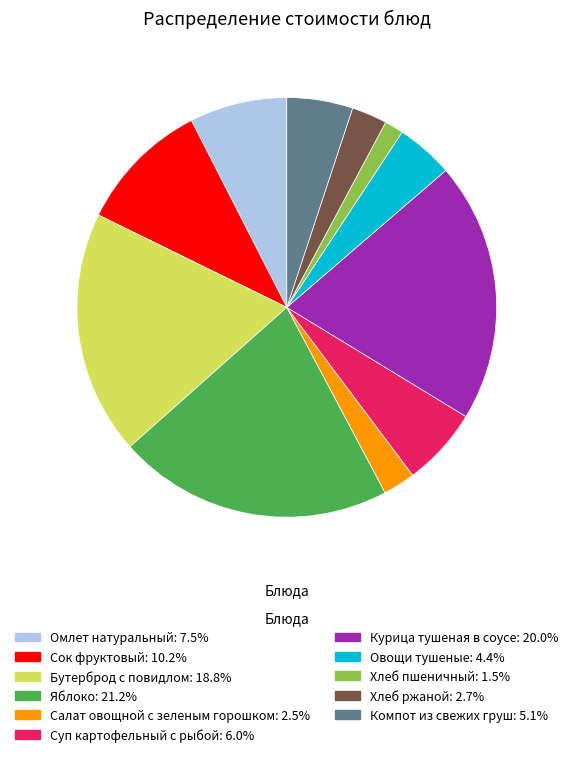

Count the number of slices in the pie.

11